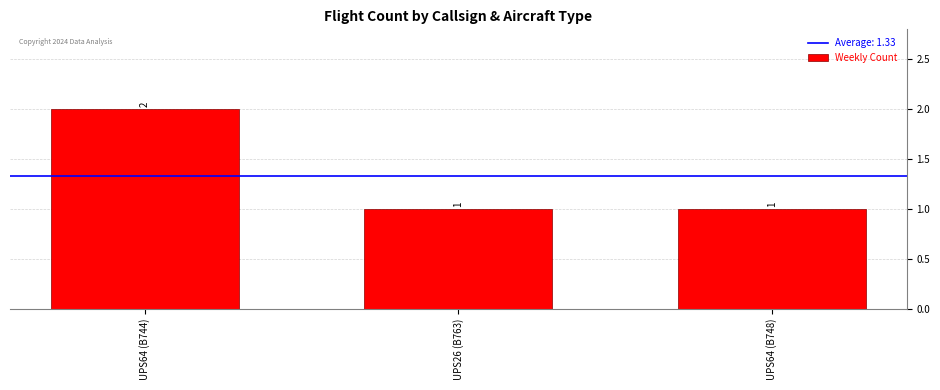

What is the label of the 3rd bar from the right?

UPS64 (B744)